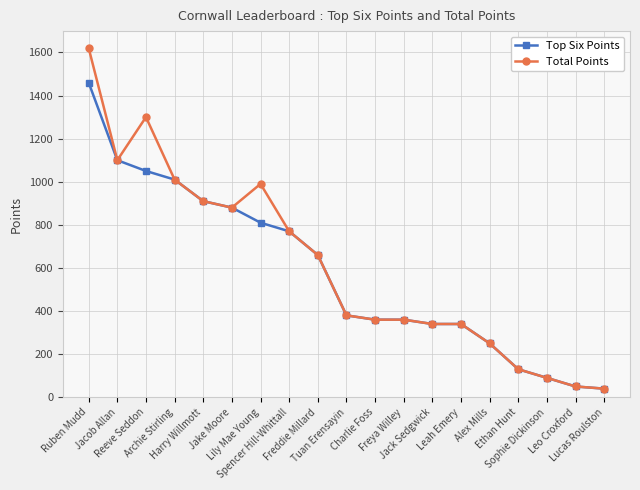

What is the highest value of the Total Points series?

1620